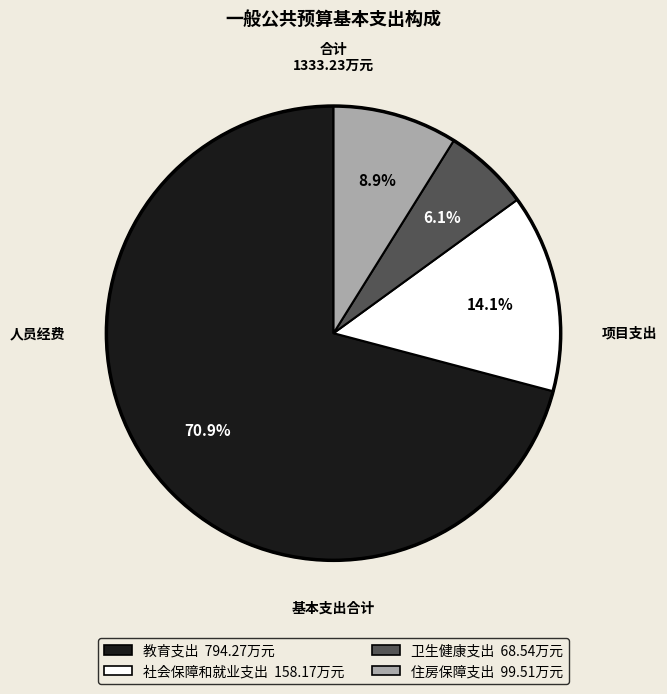

Approximately how many times larger is the value at 卫生健康支出 compared to 社会保障和就业支出?

0.4